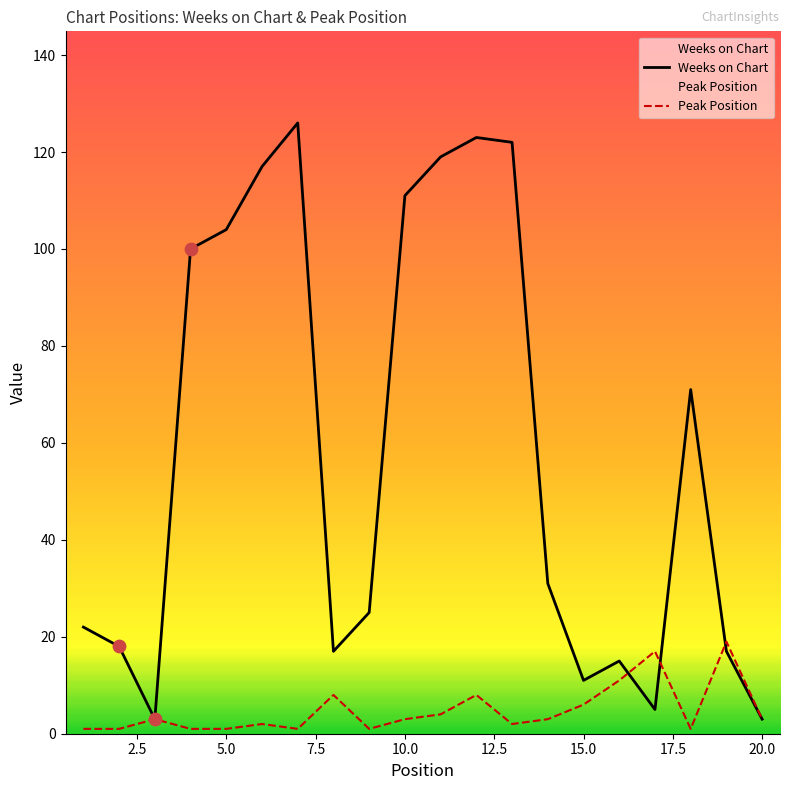

Which series has the largest total across all categories?

Weeks on Chart